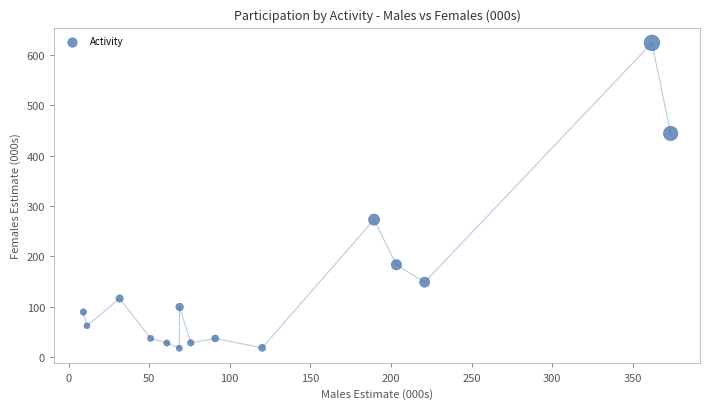

What Y value in the scatter plot is closest to 320?

273.1